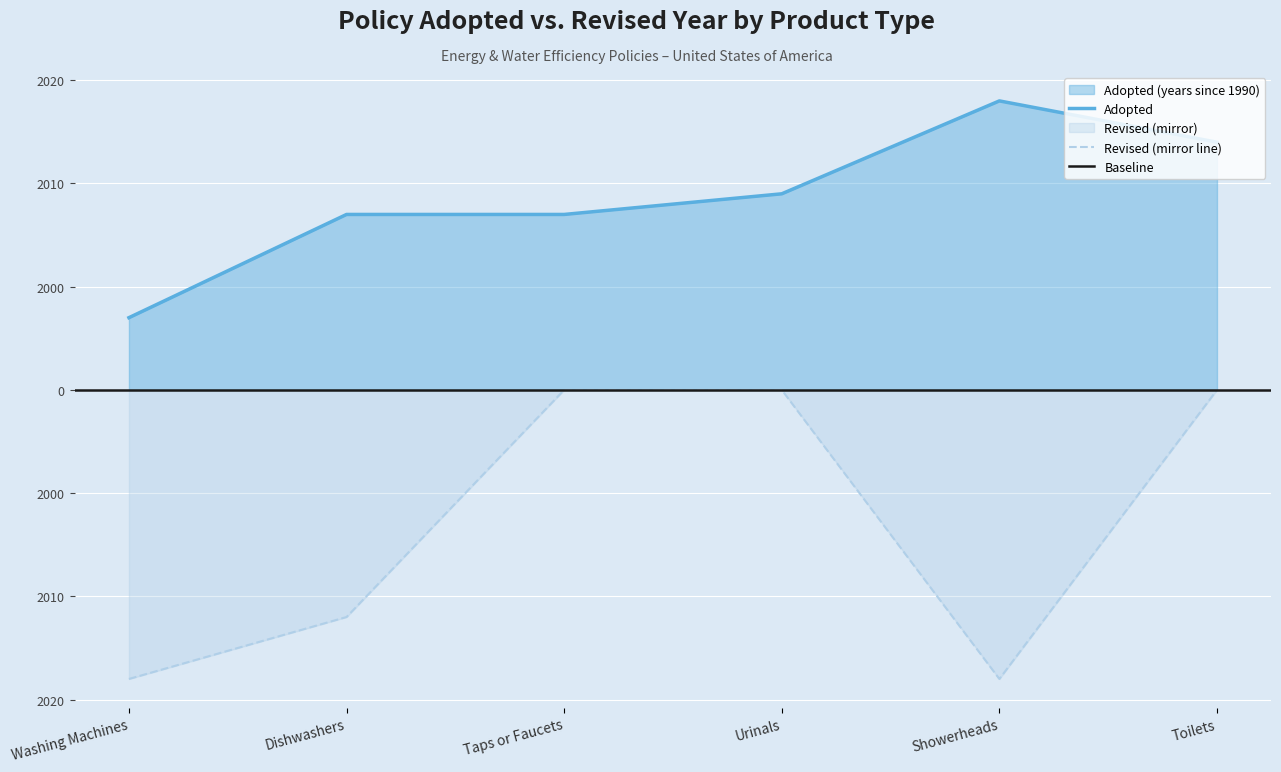

Reading left to right, what are all the values shown in this chart?

Adopted: 7	17	17	19	28	24
Revised: -28	-22	0	0	-28	0